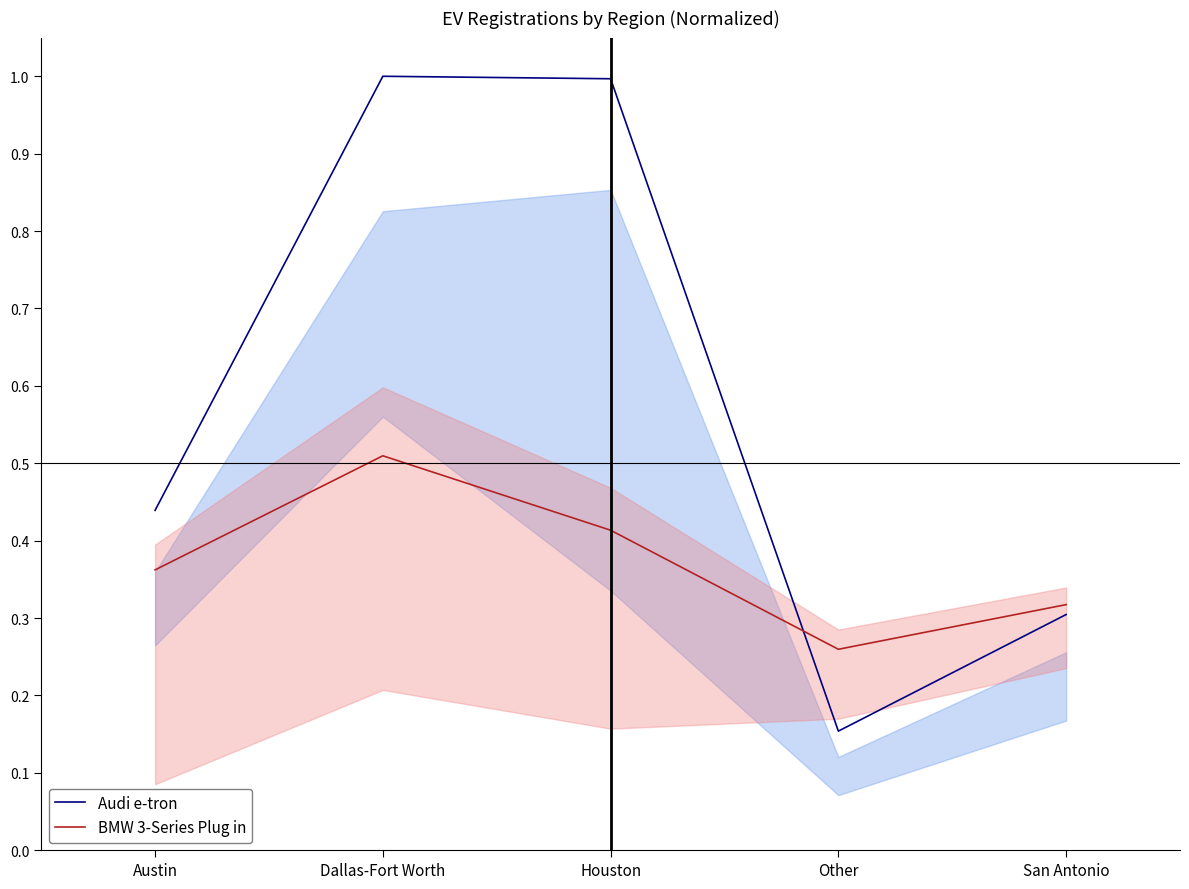

What is the difference between the Audi e-tron values at Austin and Houston?

0.6